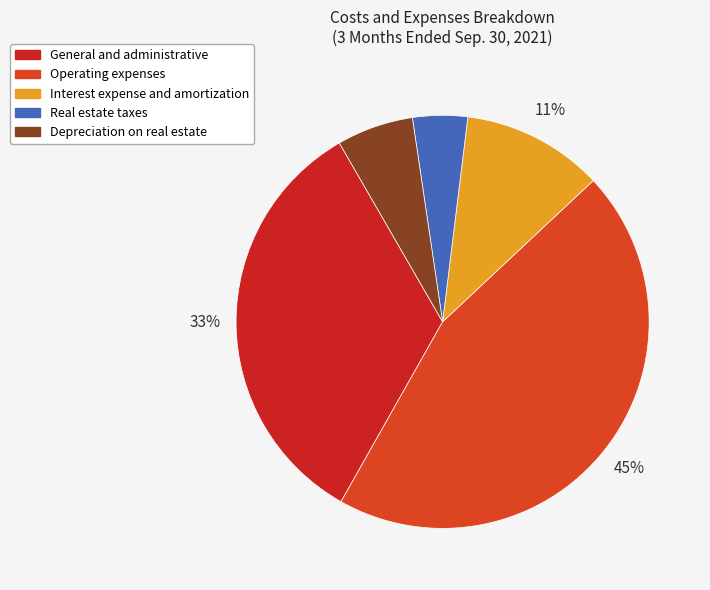

The Operating expenses slice represents 45% of the pie. True or false?

True